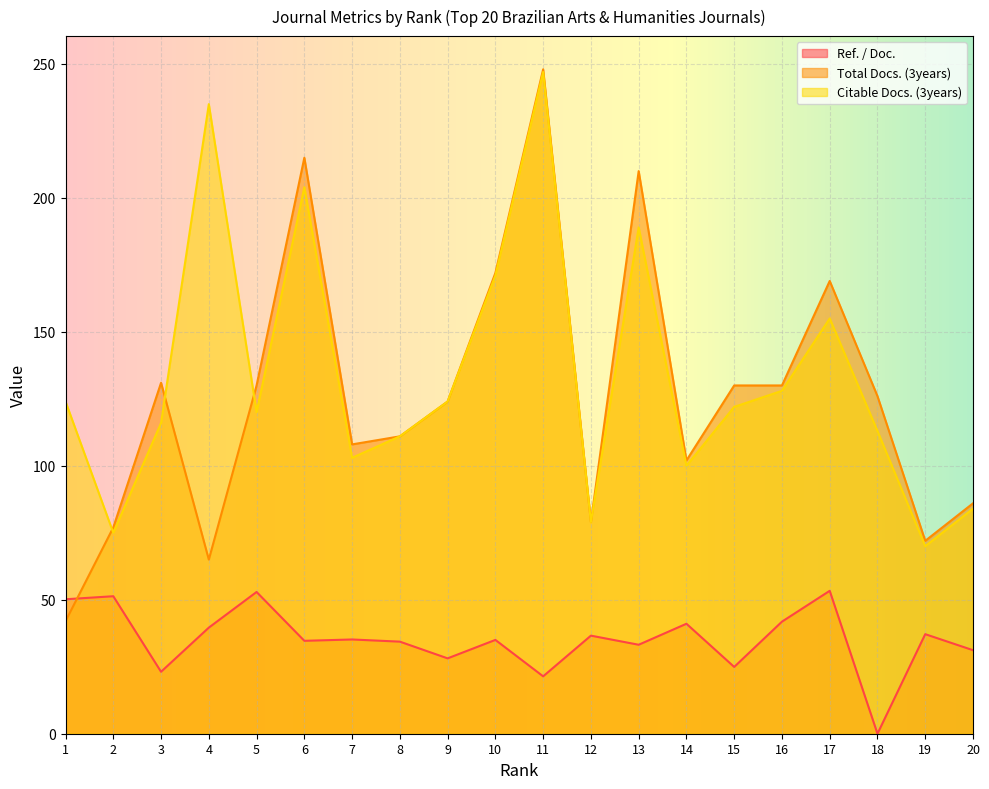

Where is the first local maximum for Ref. / Doc.?

2